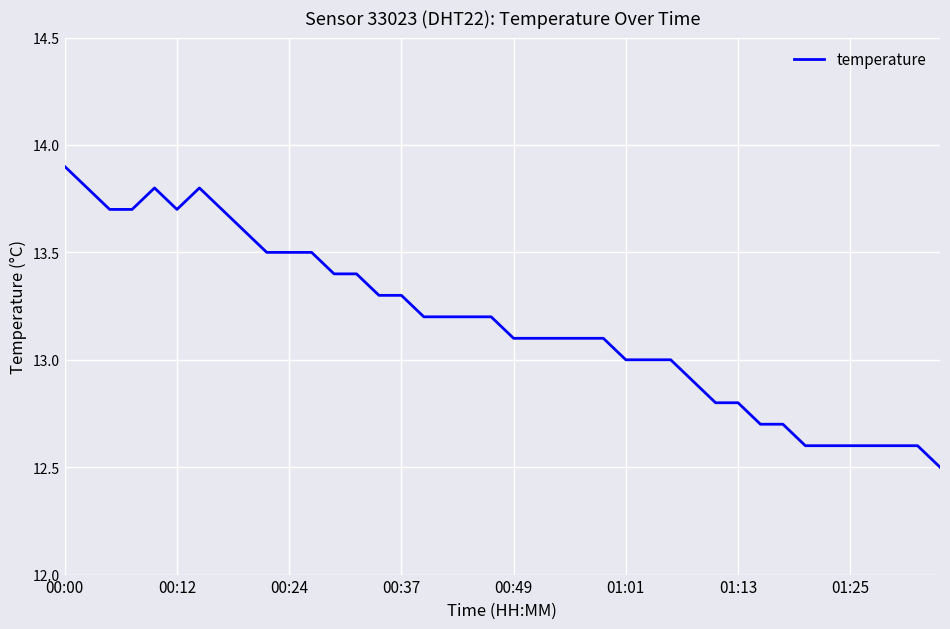

What is the greatest value displayed?

13.9